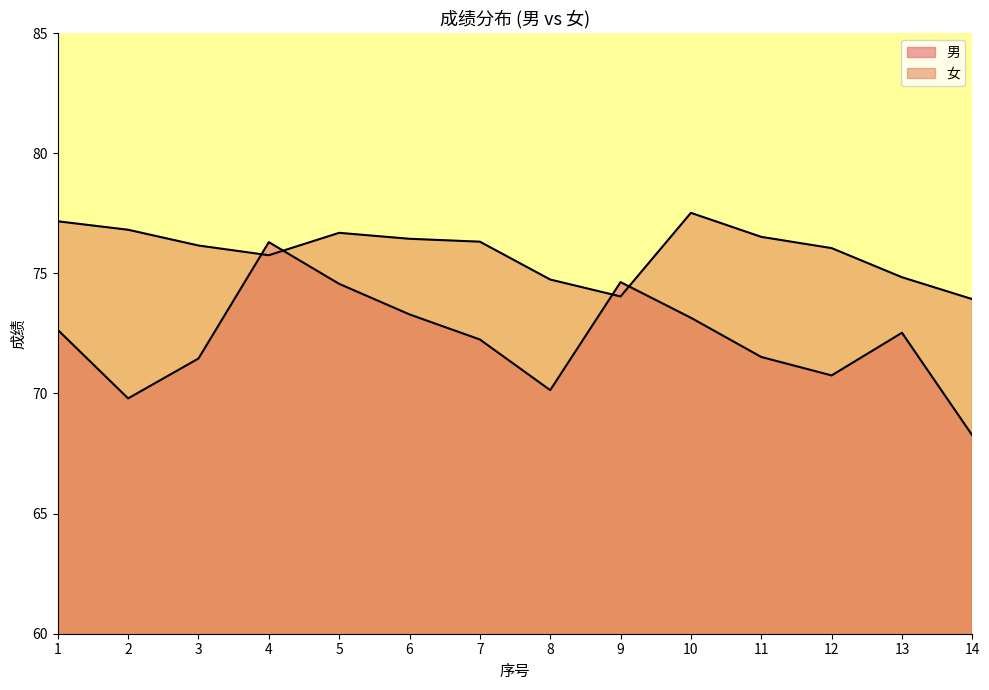

Is it true that the value at 7 is 127.6?

False